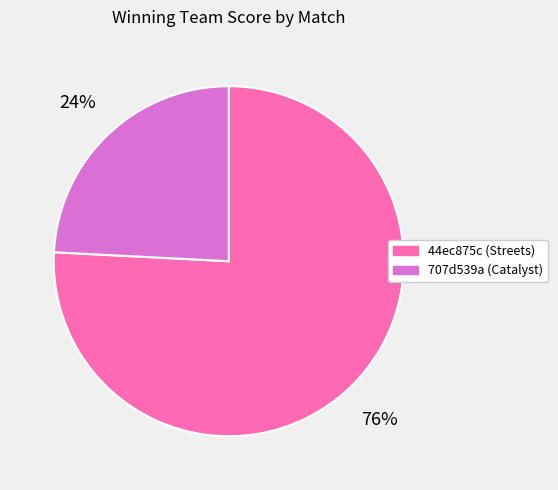

To the nearest percent, what is the difference between the 44ec875c (Streets) and 707d539a (Catalyst) slice percentages?

52%